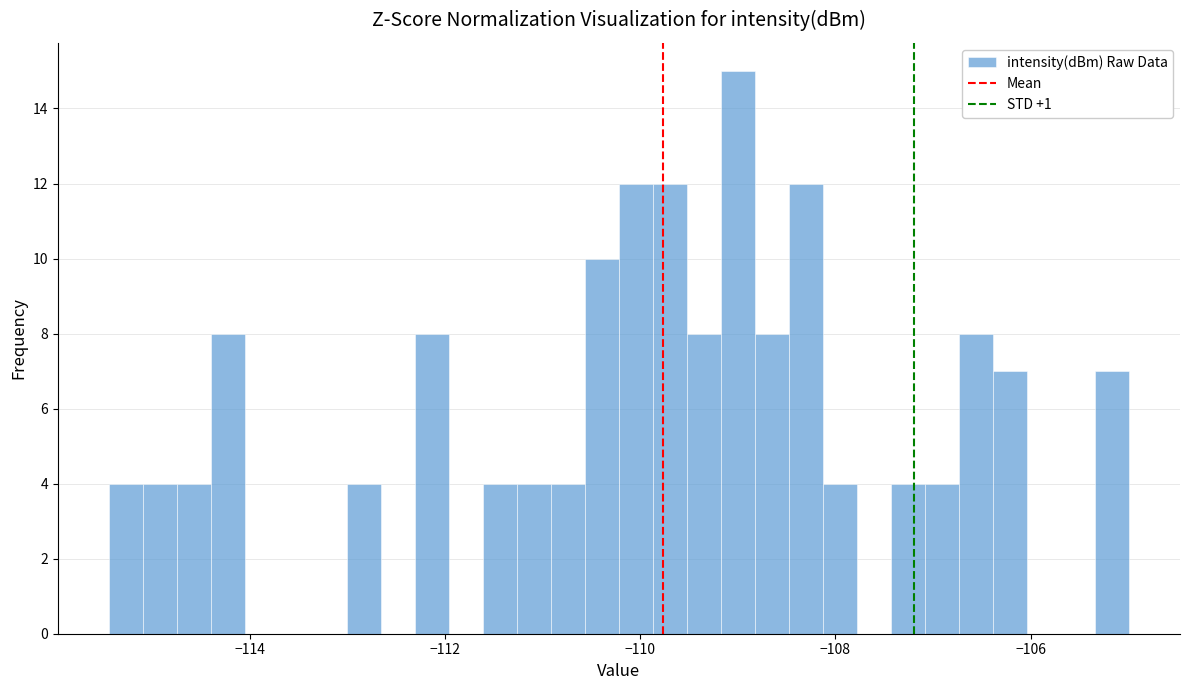

Around what value on the x-axis is the tallest bar? Give the approximate position of its centre, as read against the axis.

-109.0